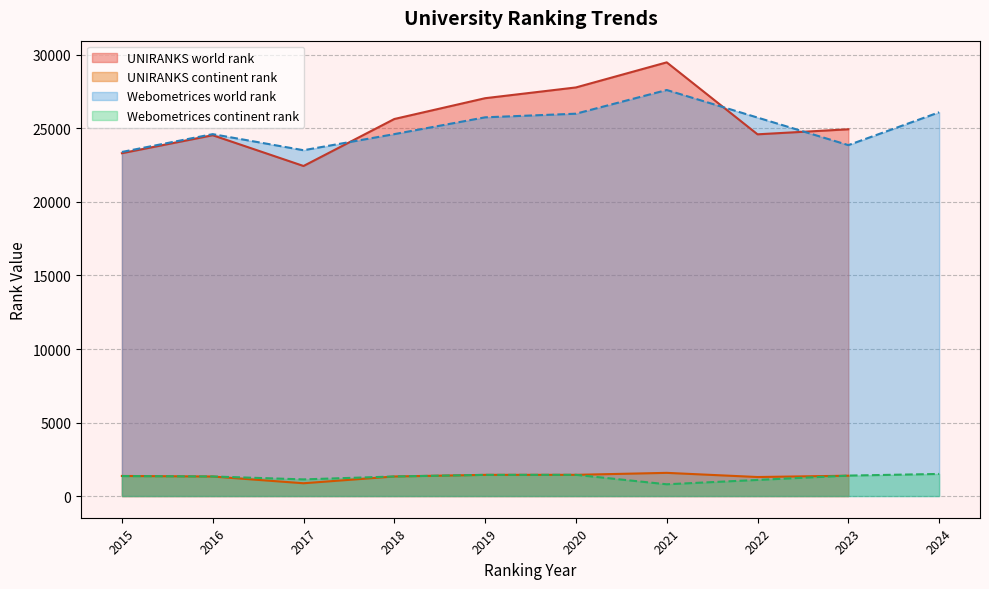

Is the value of UNIRANKS world rank at 2021 greater than the value of UNIRANKS continent rank at 2016?

Yes